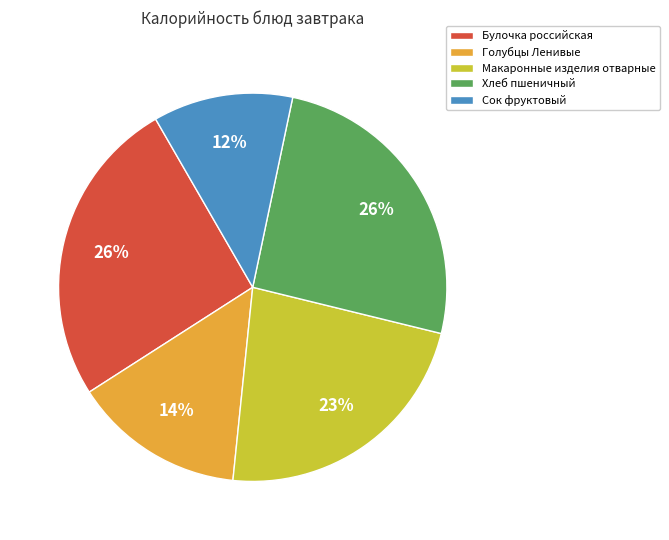

Combined, do Хлеб пшеничный and Голубцы Ленивые account for over 50%?

No